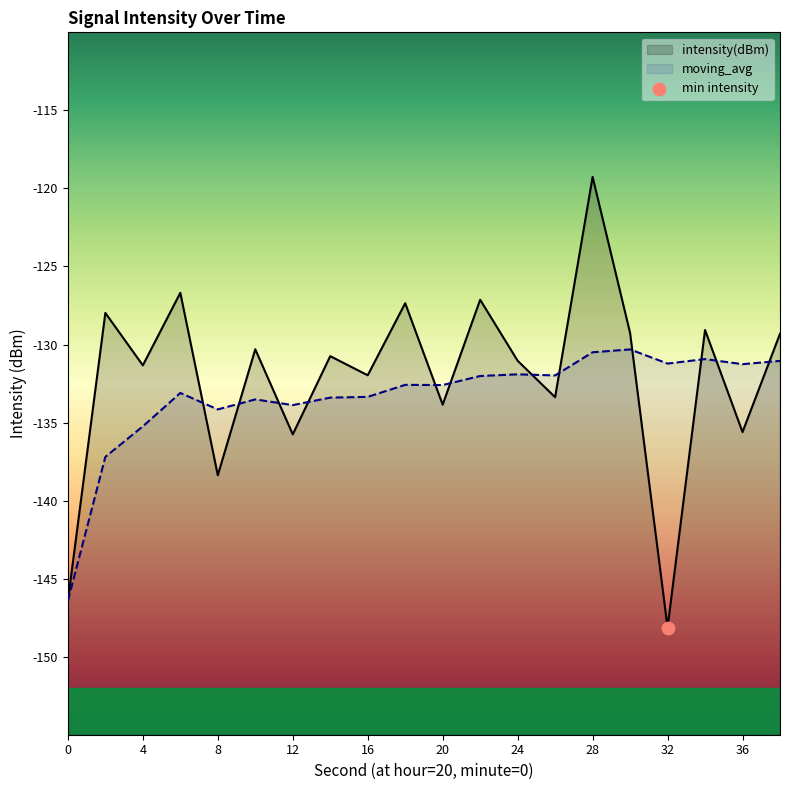

Which series has the largest total across all categories?

intensity(dBm)